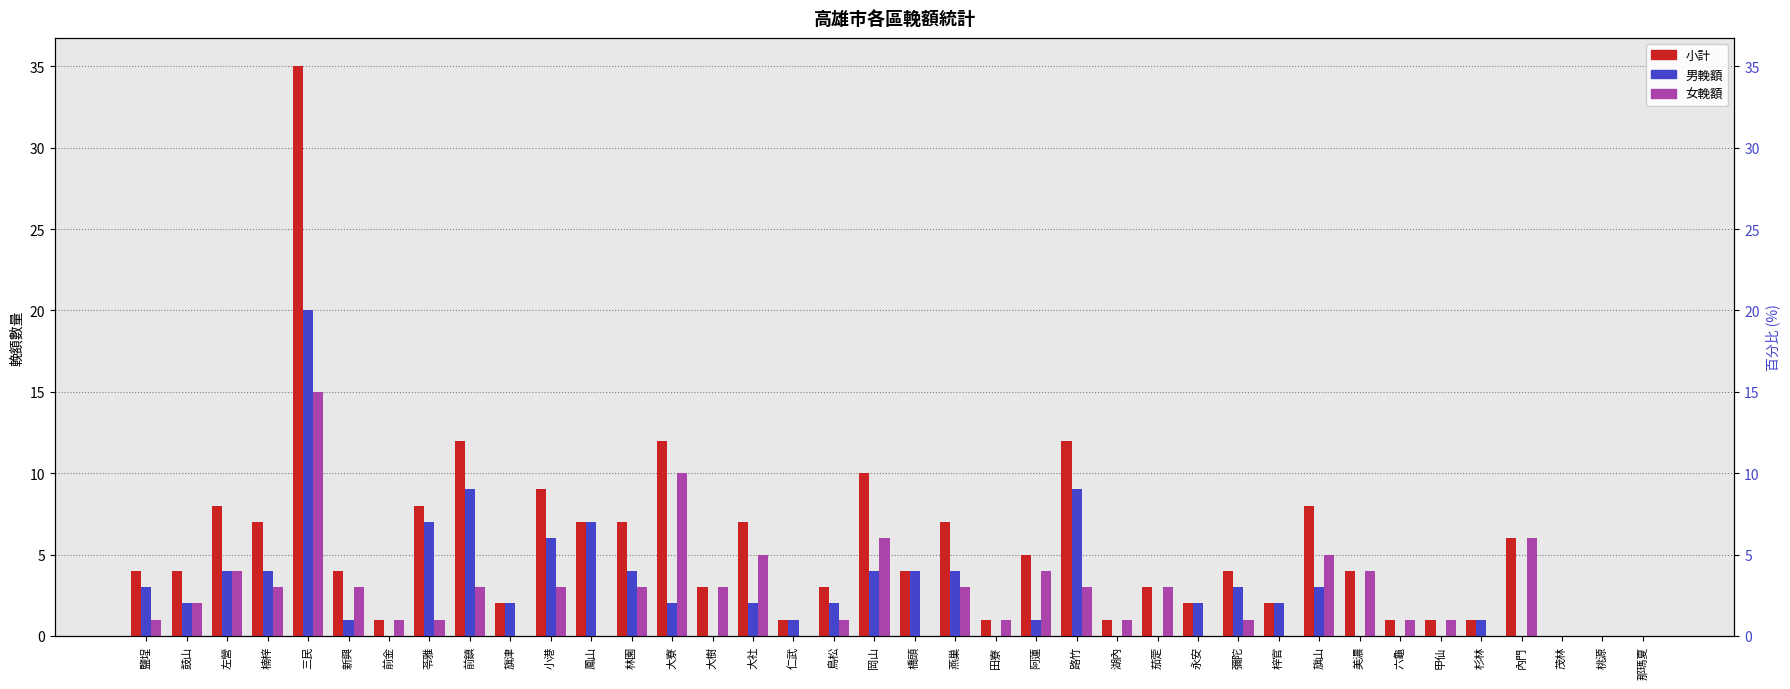

What is the value of the 小計 bar at the 33rd from the left?

1